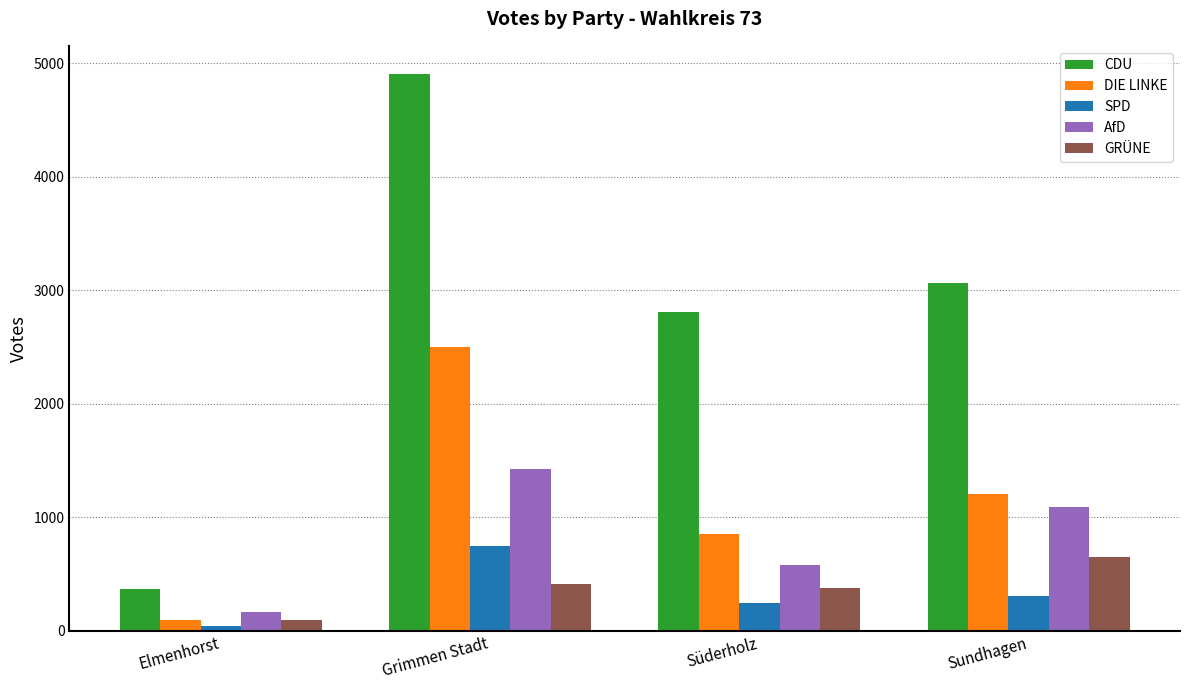

What is the average value of the GRÜNE series?

383